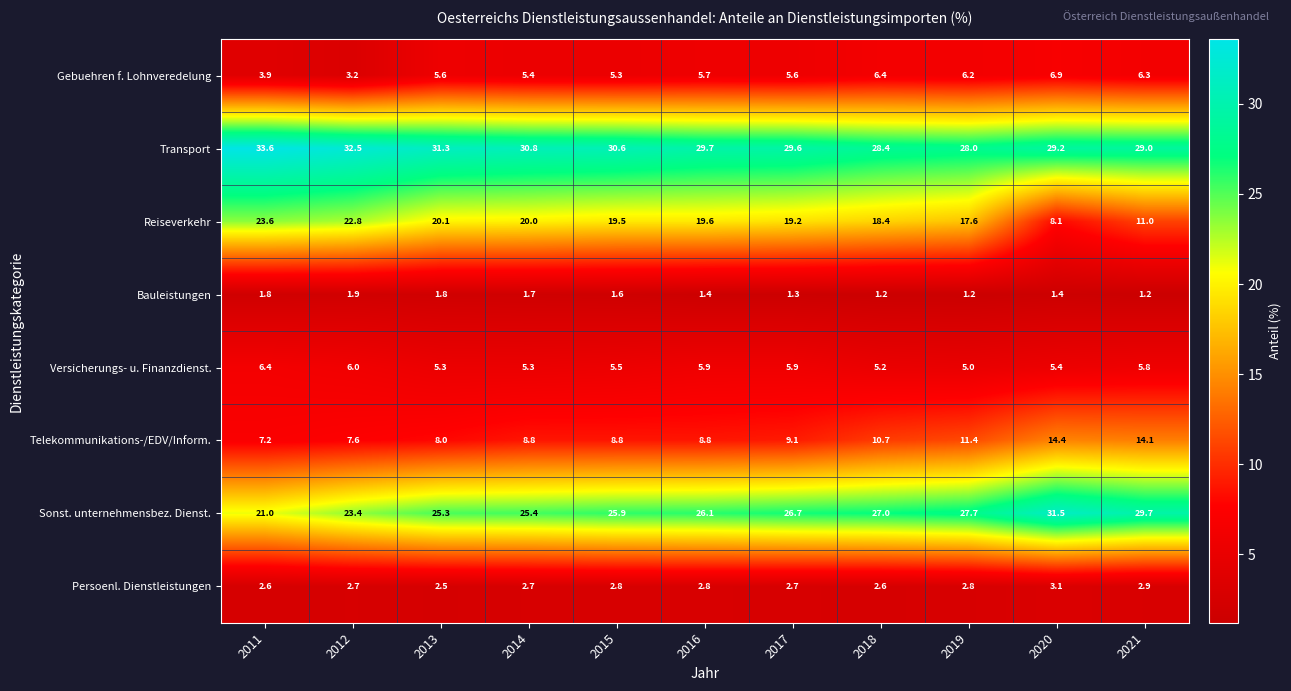

Is it true that Sonst. unternehmensbez. Dienst. equals 10.5 at 2013?

False